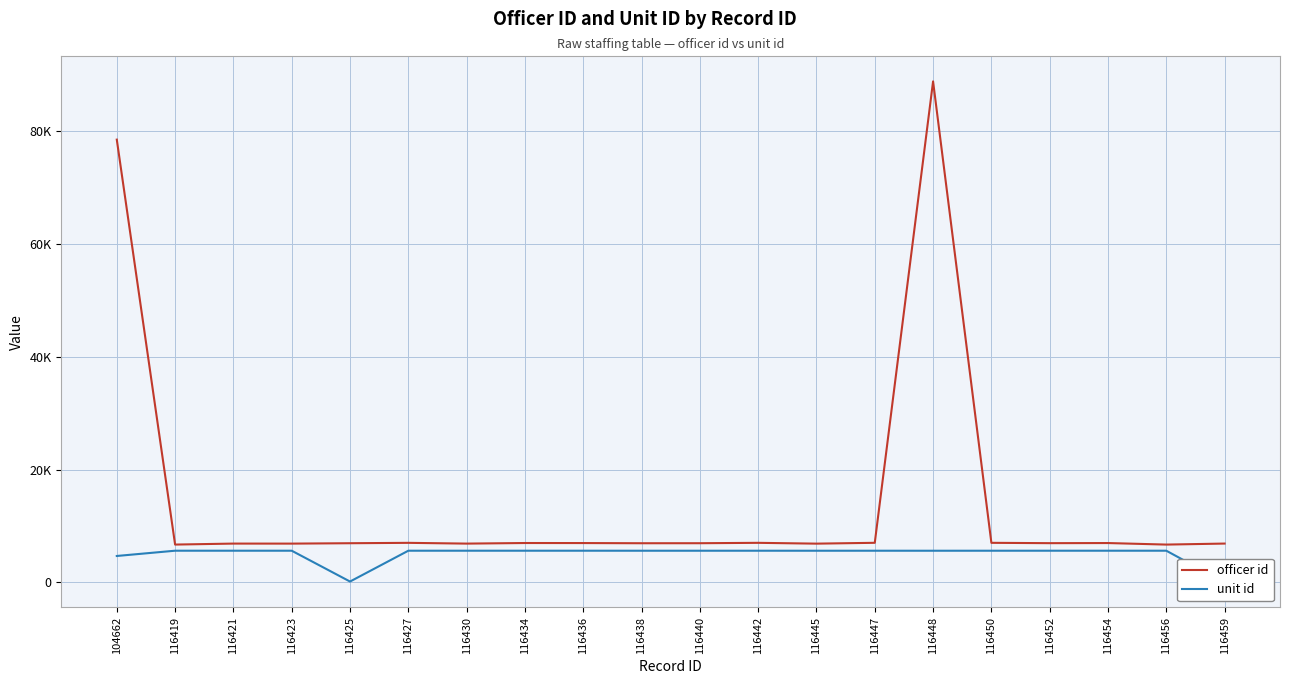

How many categories are shown in the chart?

20